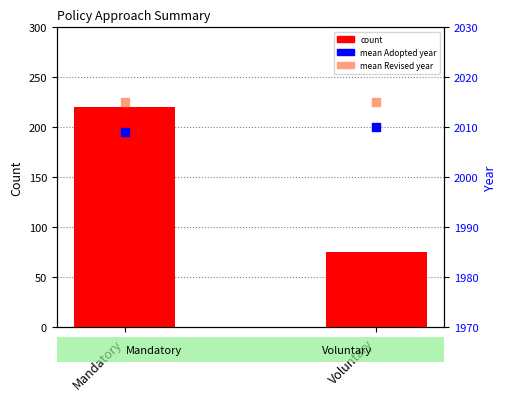

What is the total value across all series at Mandatory?

4244